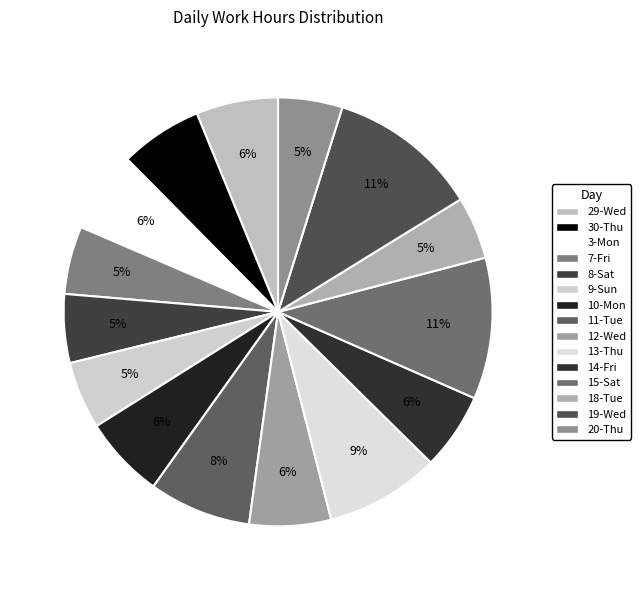

How many slices are in this pie chart?

15